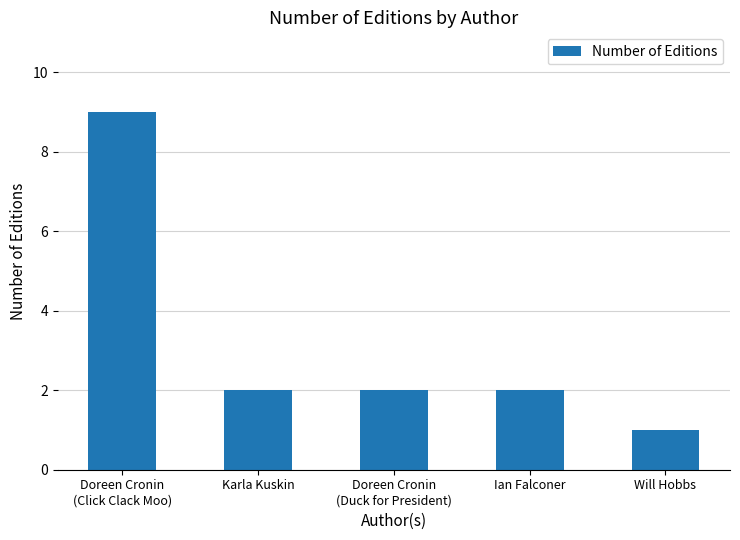

Reading left to right, what are all the values shown in this chart?

Doreen Cronin
(Click Clack Moo)=9	Karla Kuskin=2	Doreen Cronin
(Duck for President)=2	Ian Falconer=2	Will Hobbs=1